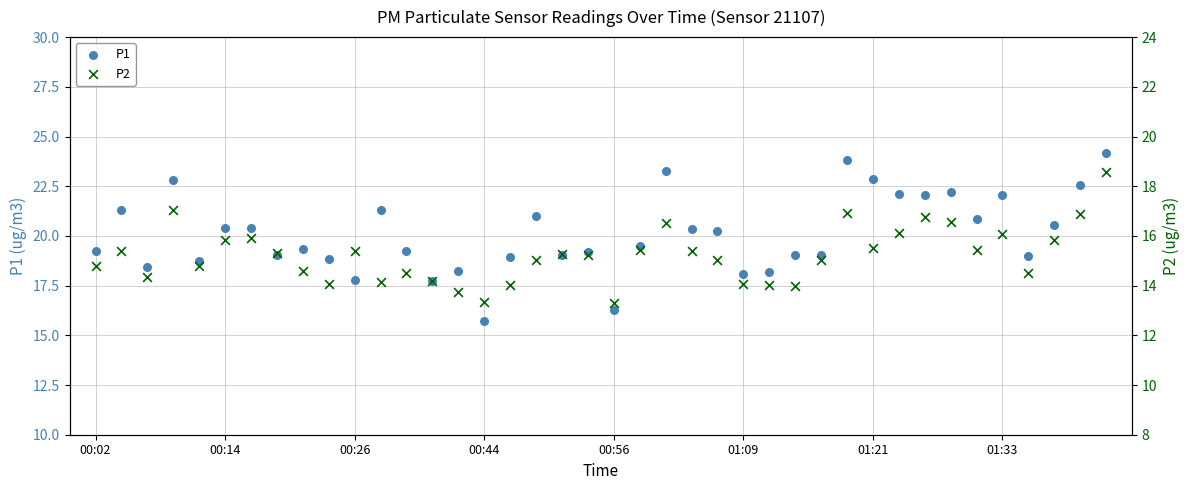

Which series contains the highest Y value?

P1